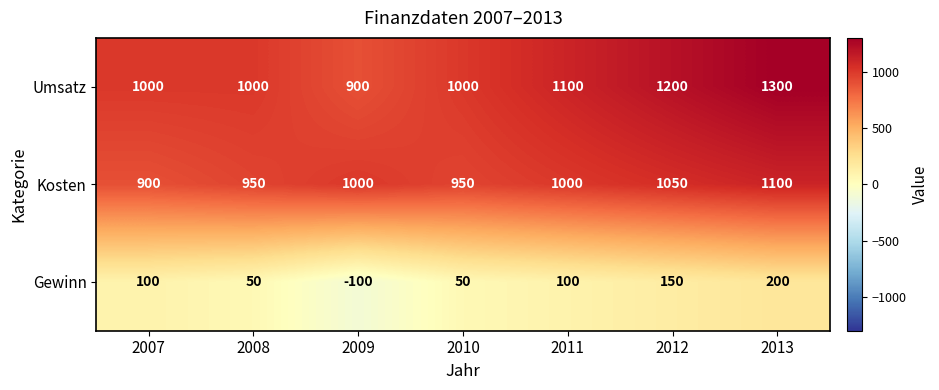

Count the number of categories in the chart.

7